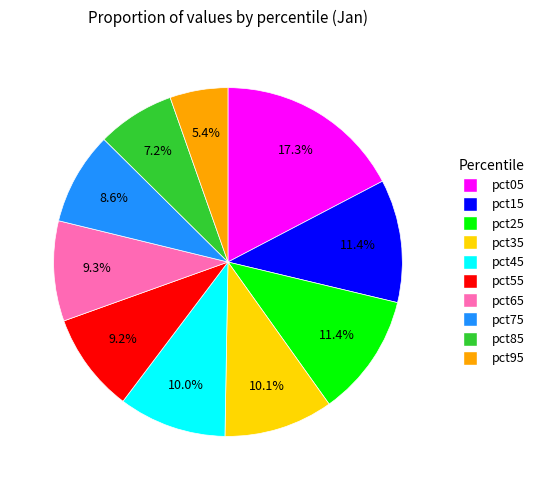

Does any single category account for the majority?

No